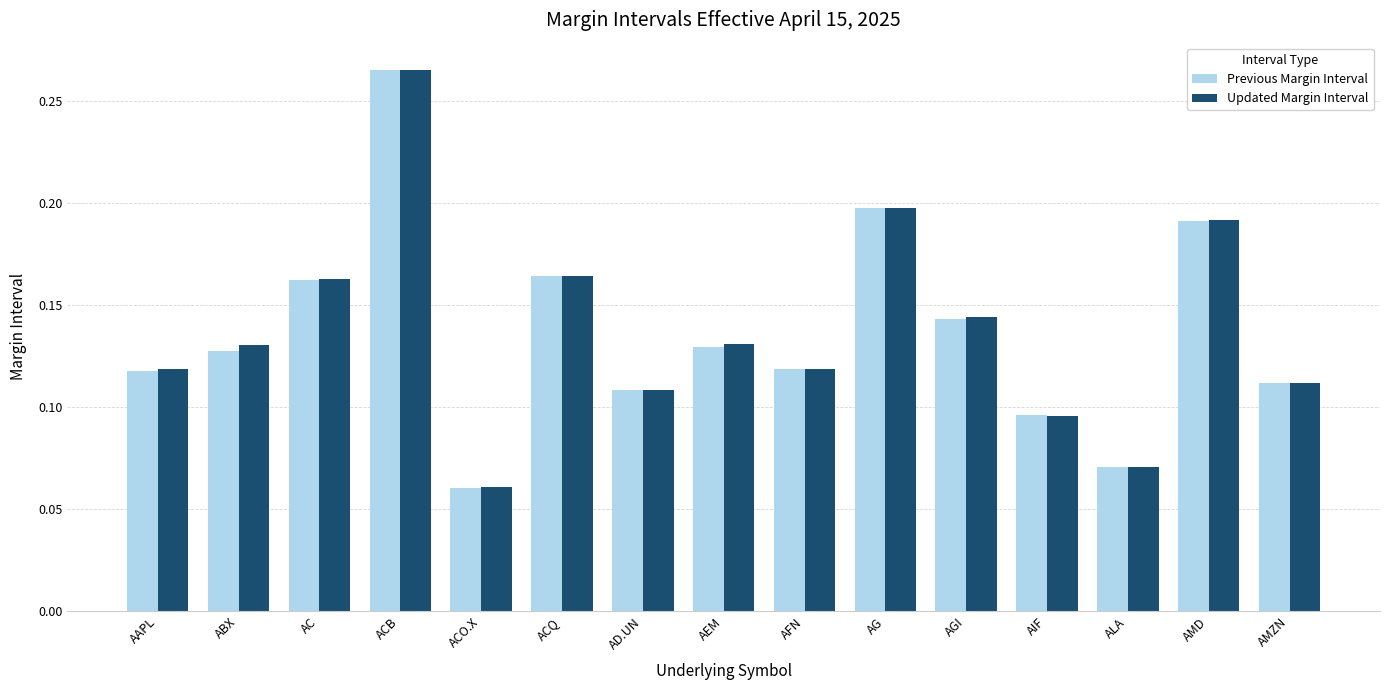

What is the sum of all Updated Margin Interval values?

2.1